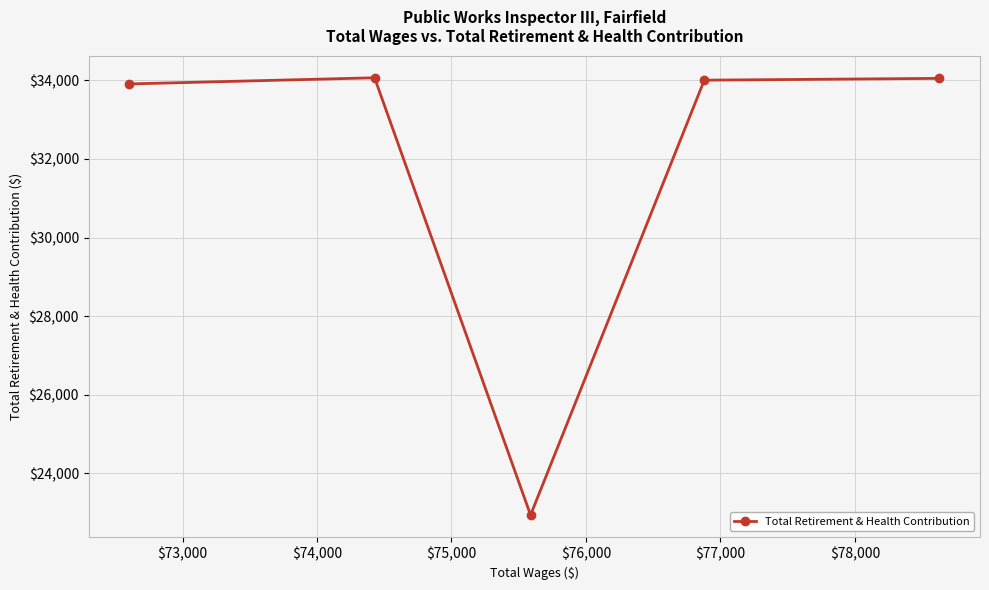

What is the minimum value shown in the chart?

22941